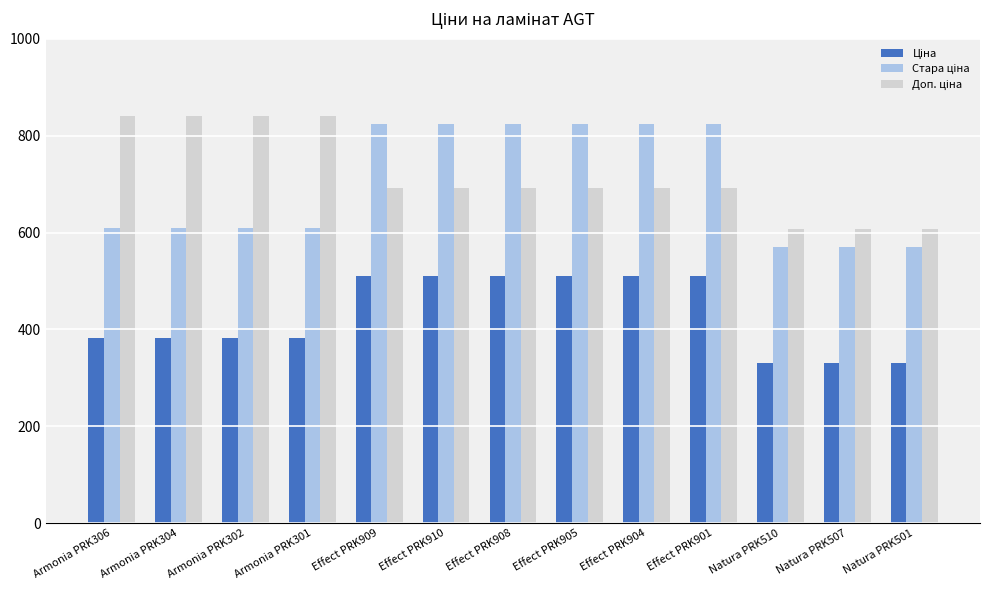

What is the spread (max minus min) of values at Effect PRK904?

313.3